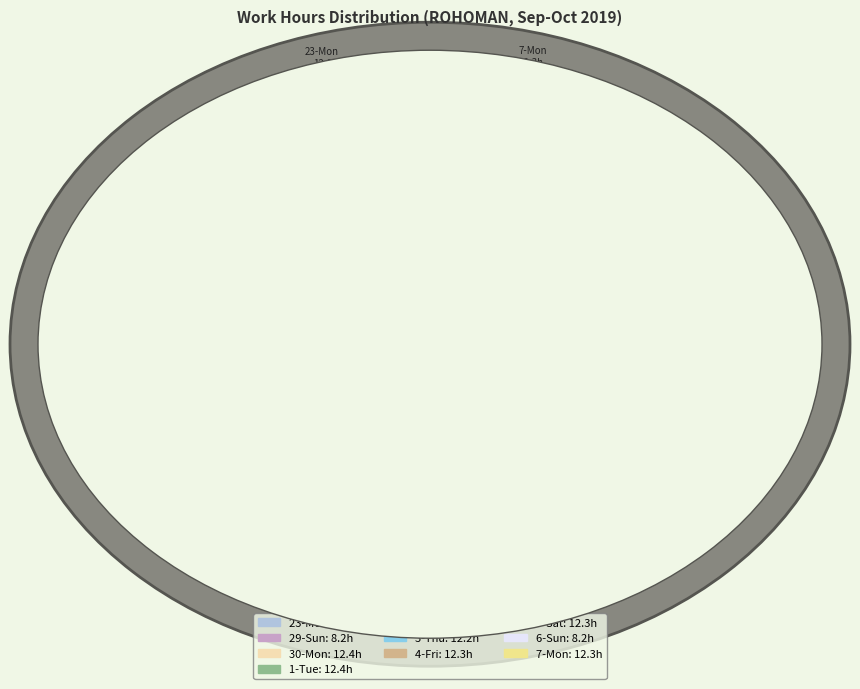

Is the sum of 23-Mon and 2-Wed greater than half?

No